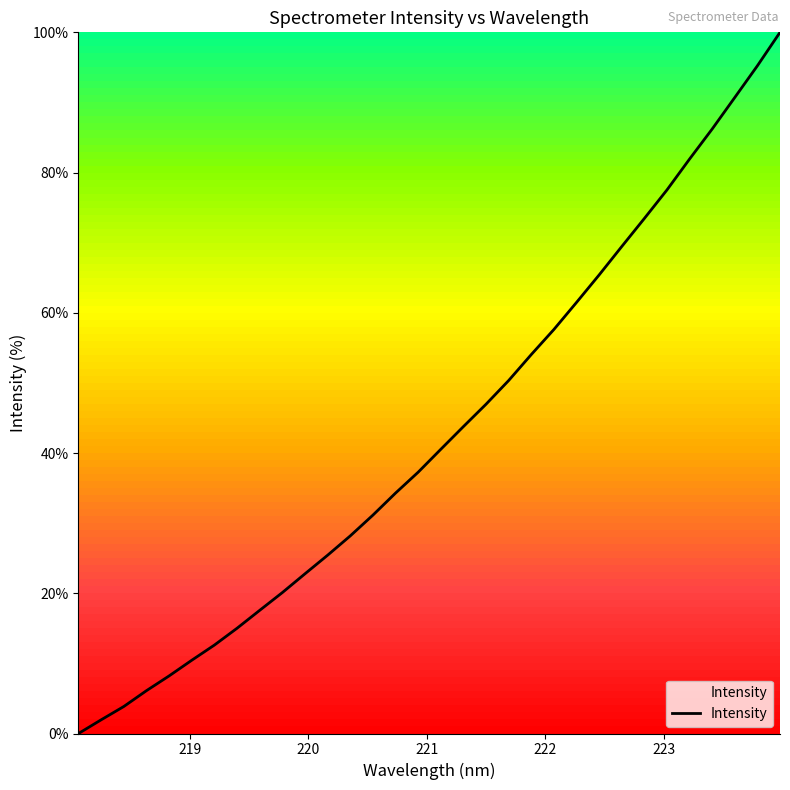

What is the maximum value shown in the chart?

100.0